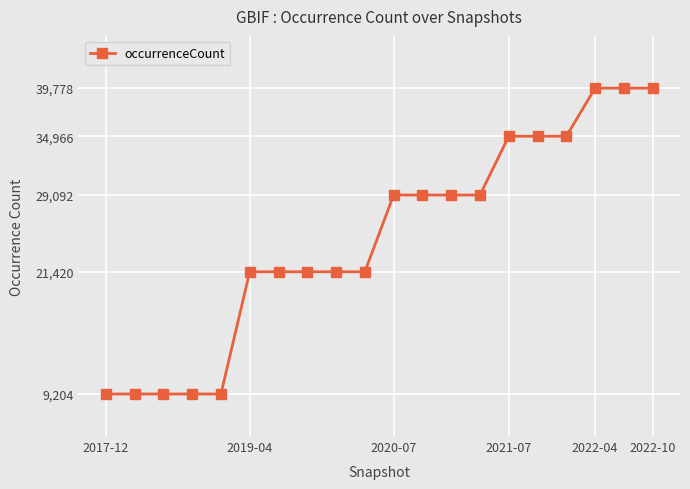

How many categories are shown in the chart?

20